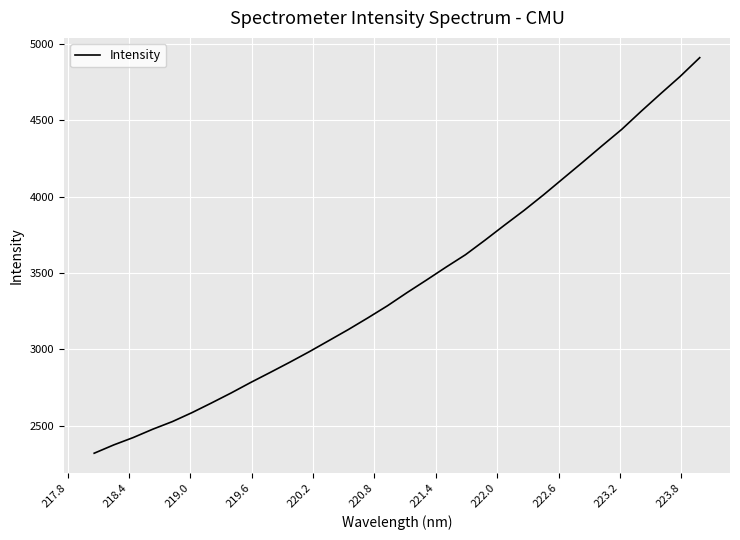

Is this an area chart (filled region under the line)?

No